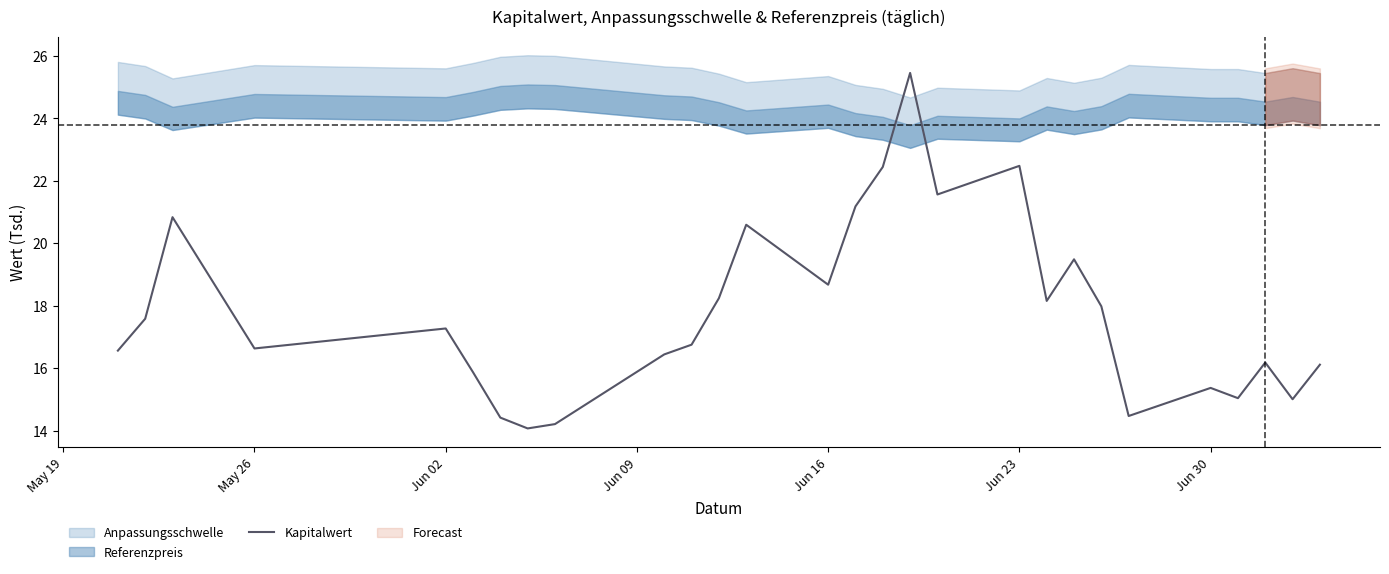

What is the lowest value of the Kapitalwert series?

14.1